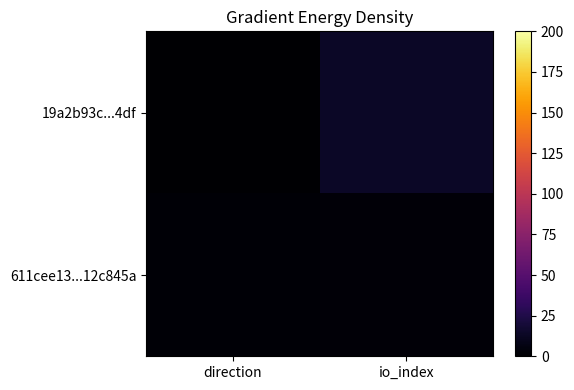

Which series changed the most between direction and io_index?

19a2b93c...4df